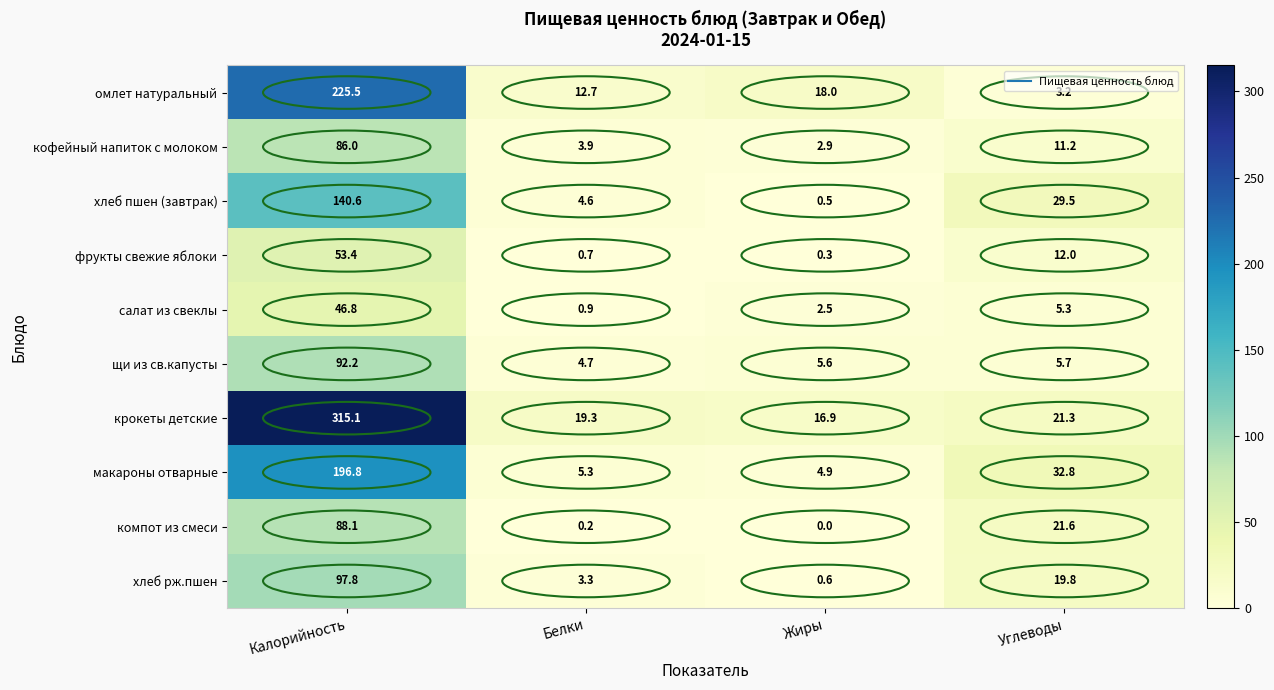

The макароны отварные series shows 32.8 at Углеводы. True or false?

True